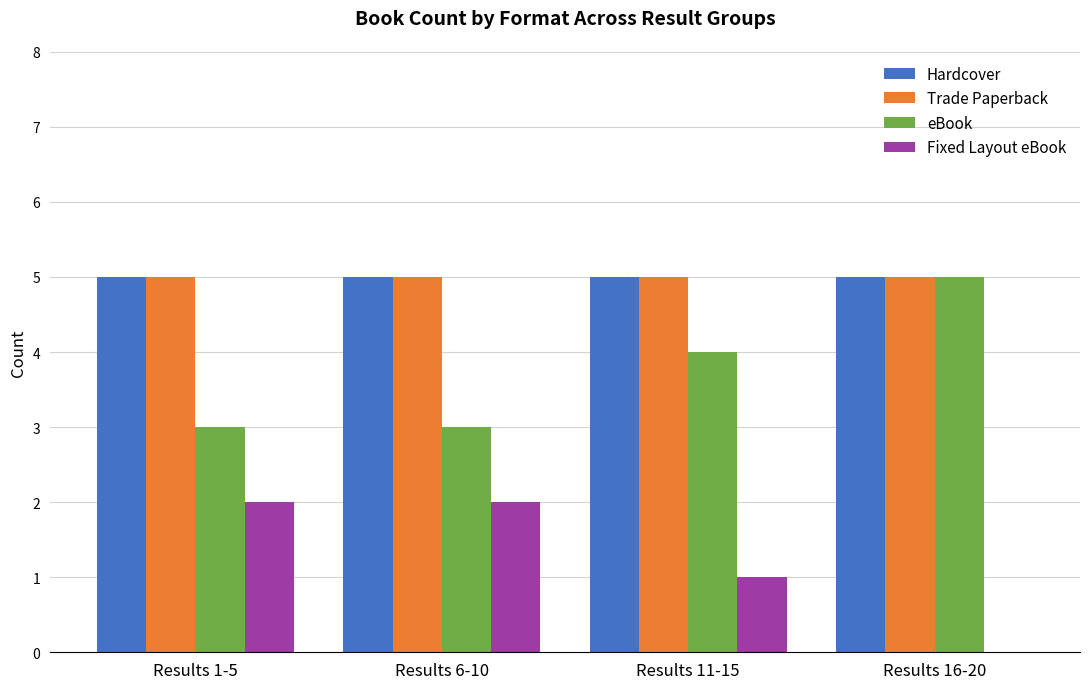

Reading right to left, what are all the values shown in this chart?

Hardcover: Results 16-20=5	Results 11-15=5	Results 6-10=5	Results 1-5=5
Trade Paperback: Results 16-20=5	Results 11-15=5	Results 6-10=5	Results 1-5=5
eBook: Results 16-20=5	Results 11-15=4	Results 6-10=3	Results 1-5=3
Fixed Layout eBook: Results 16-20=0	Results 11-15=1	Results 6-10=2	Results 1-5=2